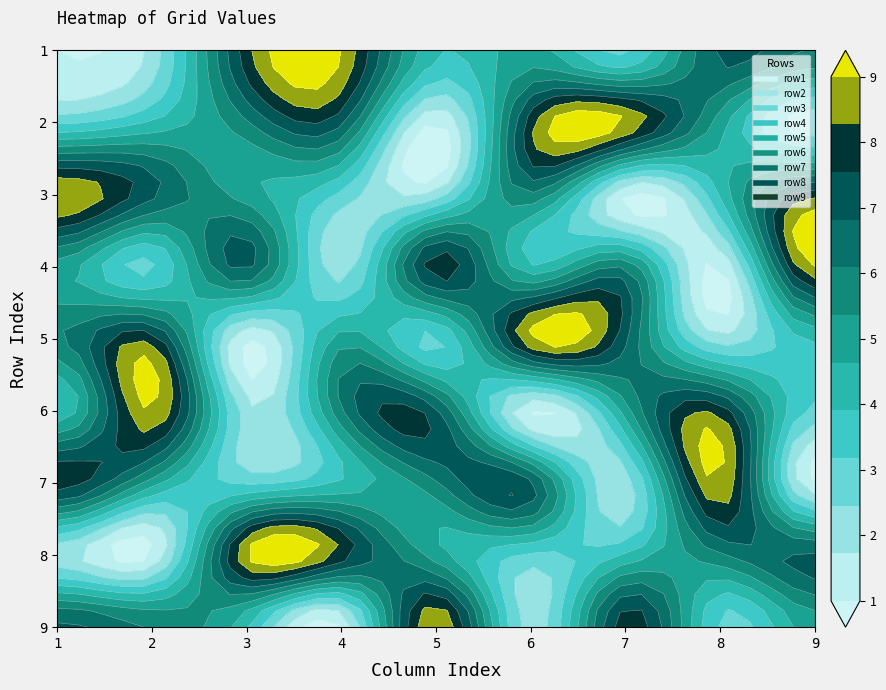

At which label does row9 first exceed 5?

1